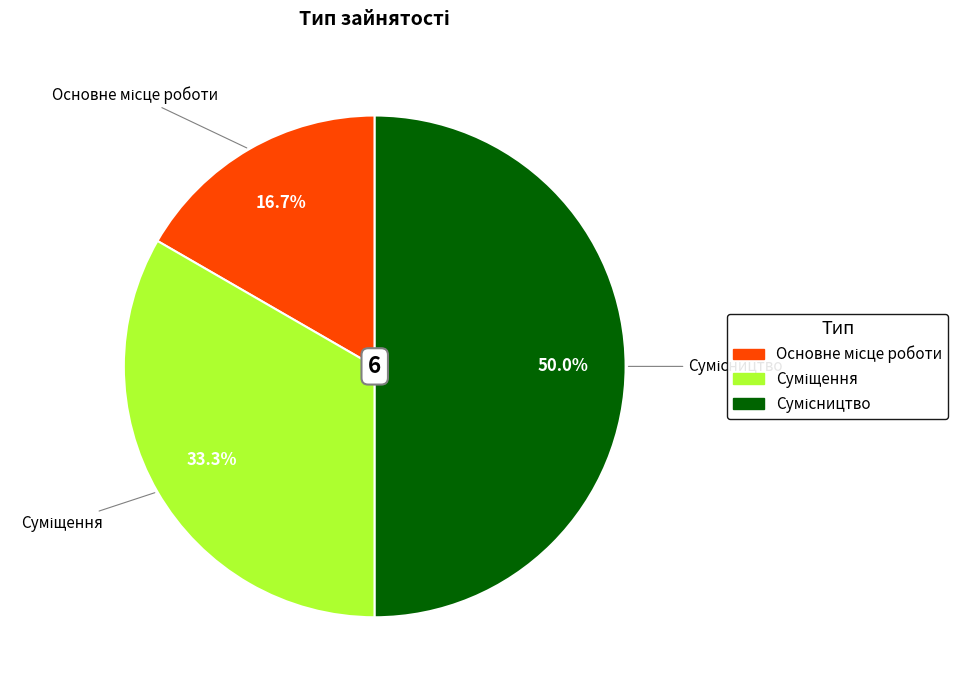

How many slices are in this pie chart?

3